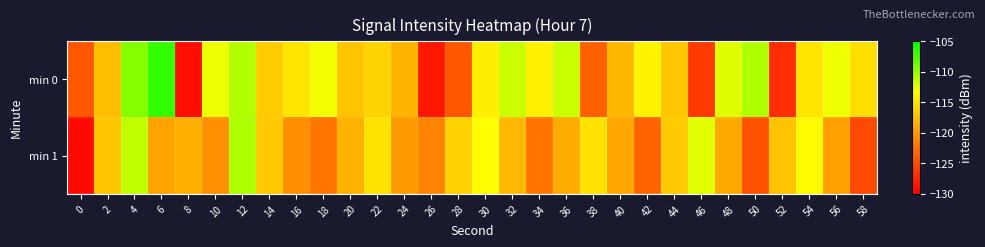

Rank the series by their average value, from highest to lowest.

min 0, min 1